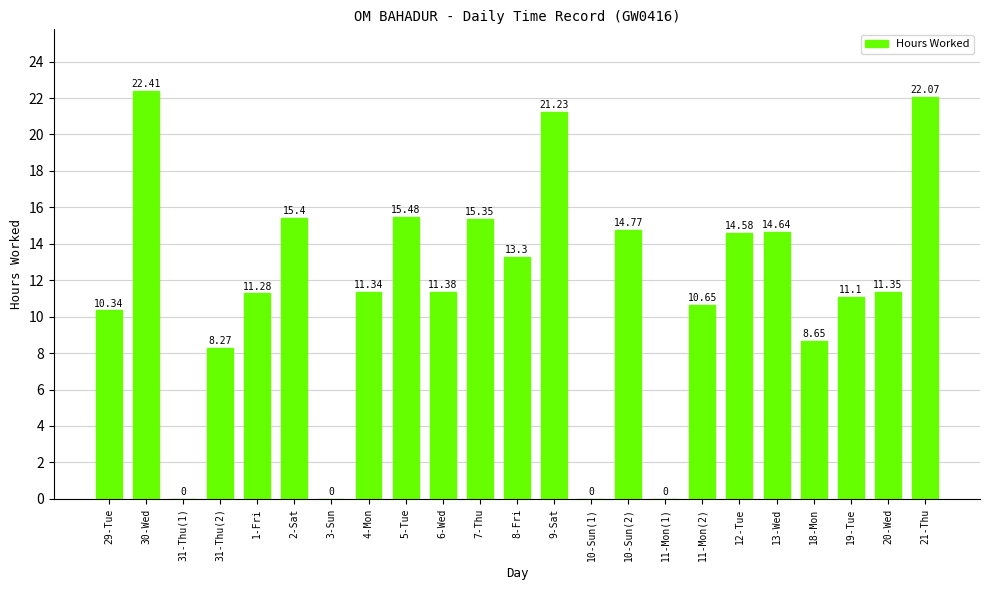

The chart shows a value of 22.4 at 30-Wed. True or false?

True